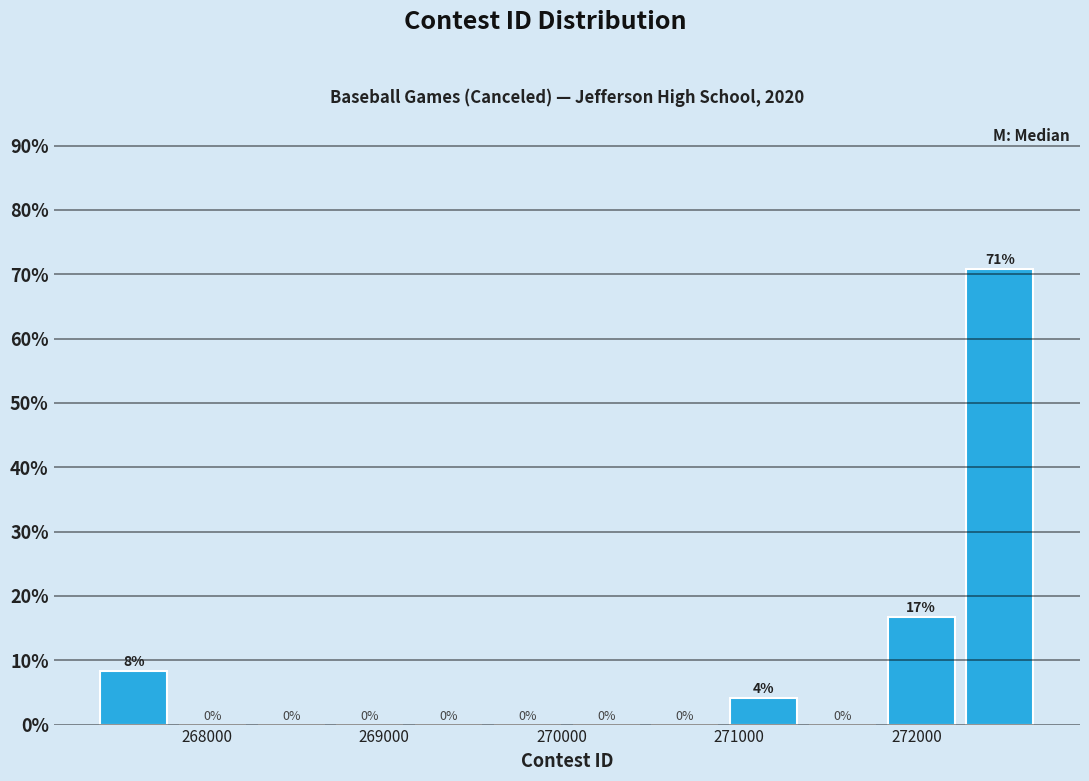

Which range on the x-axis has the tallest bar?

272200 to 272700